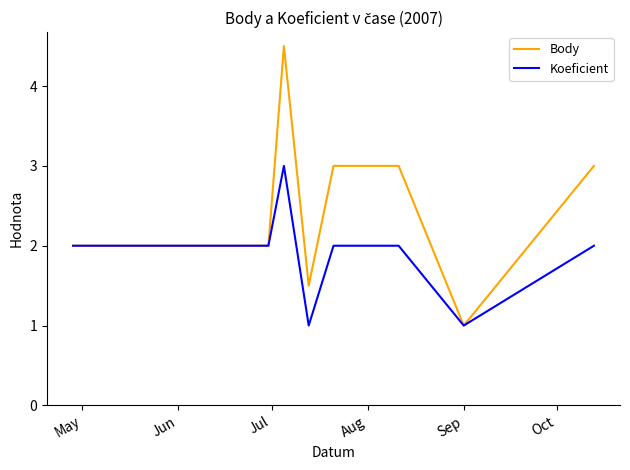

Which series has the largest range (max minus min)?

Body